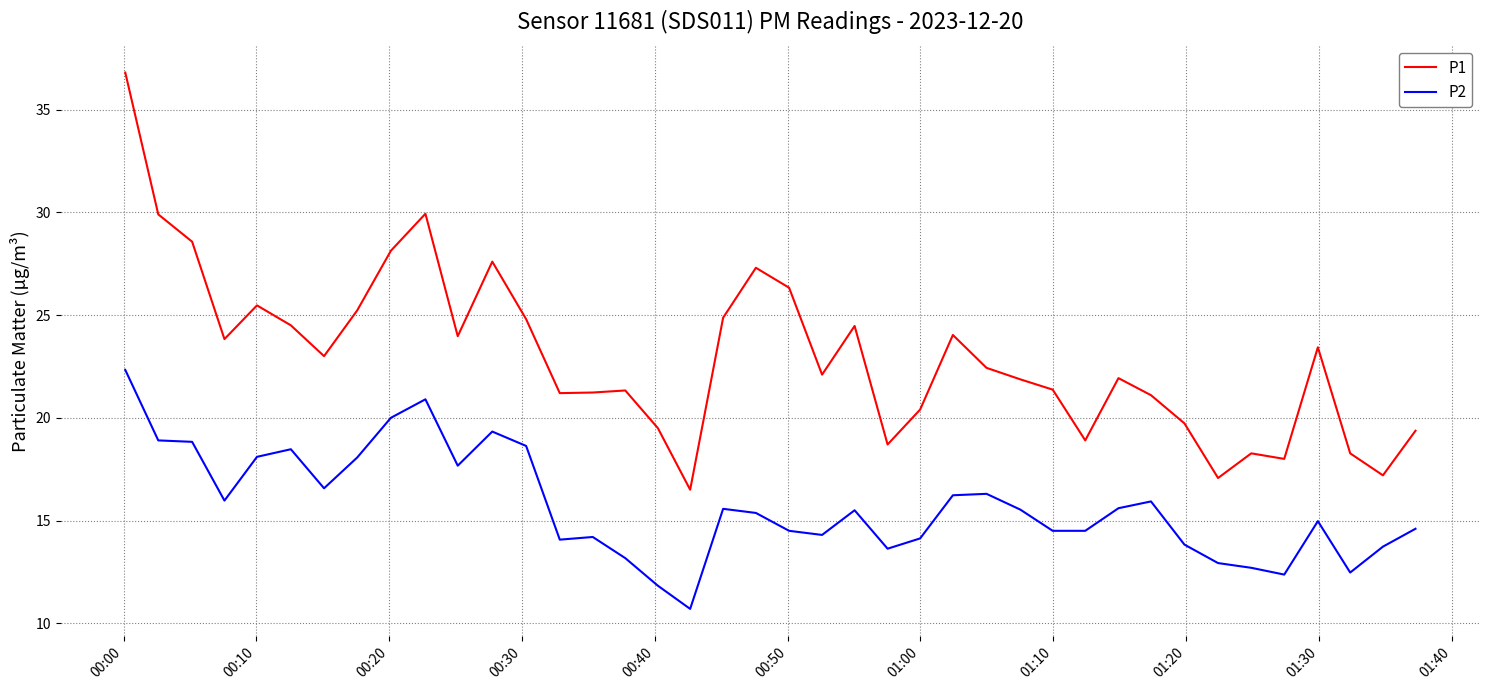

Which series has the largest total across all categories?

P1